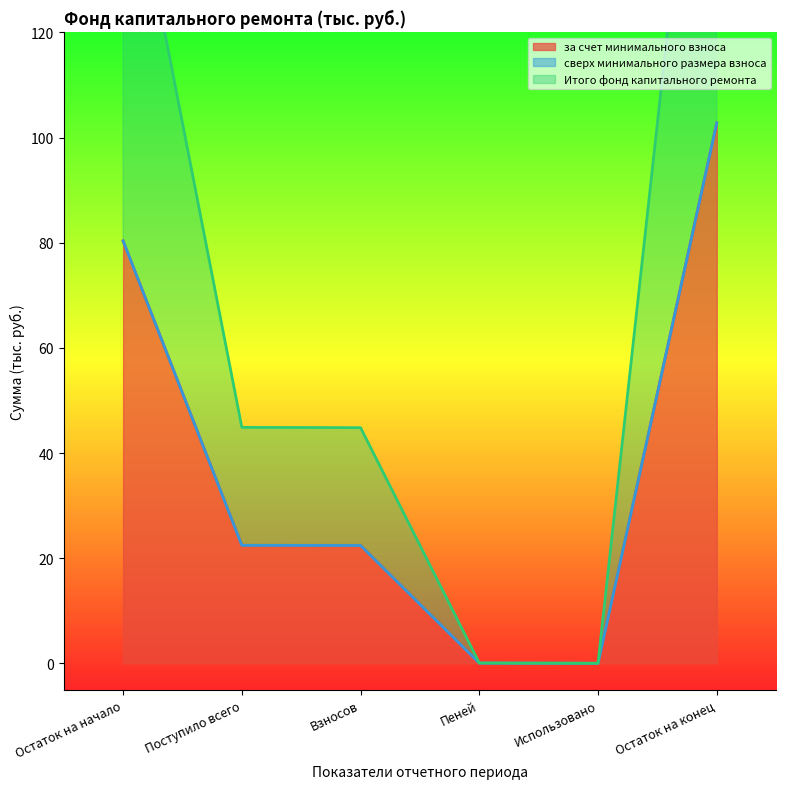

At which label does за счет минимального взноса reach its peak?

Остаток на конец